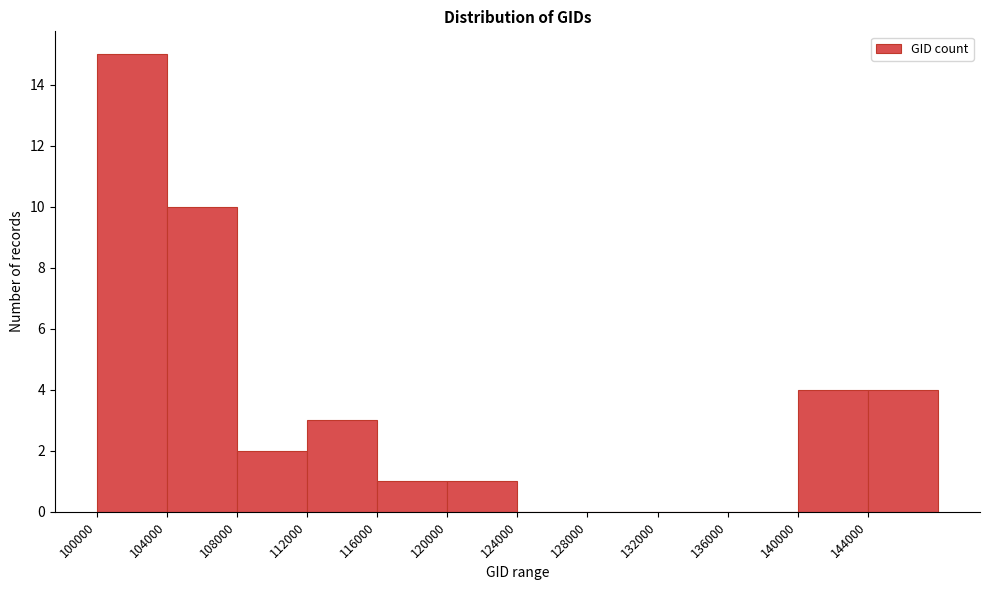

Reading left to right, transcribe this chart: for each bar, give the range it covers on the x-axis and its height. The values are not printed on the chart, so give them approximately, as read against the axis.

100000 to 104000: 15
104000 to 108000: 10
108000 to 112000: 2
112000 to 116000: 3
116000 to 120000: 1
120000 to 124000: 1
124000 to 128000: 0
128000 to 132000: 0
132000 to 136000: 0
136000 to 140000: 0
140000 to 144000: 4
144000 to 148000: 4